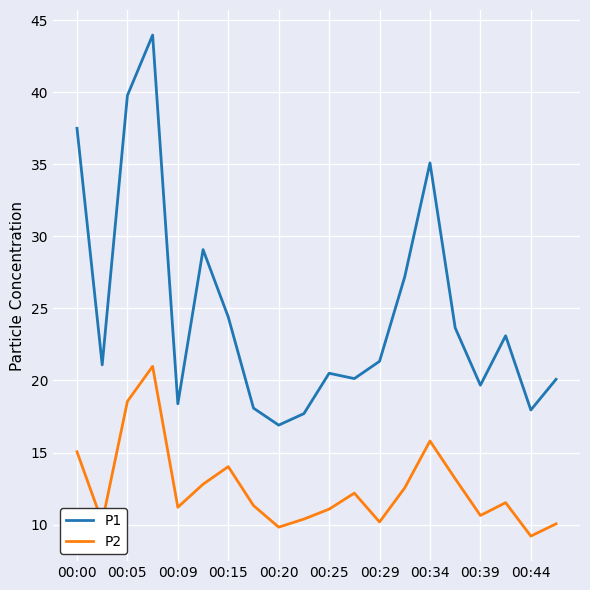

What is the smallest value displayed?

9.2